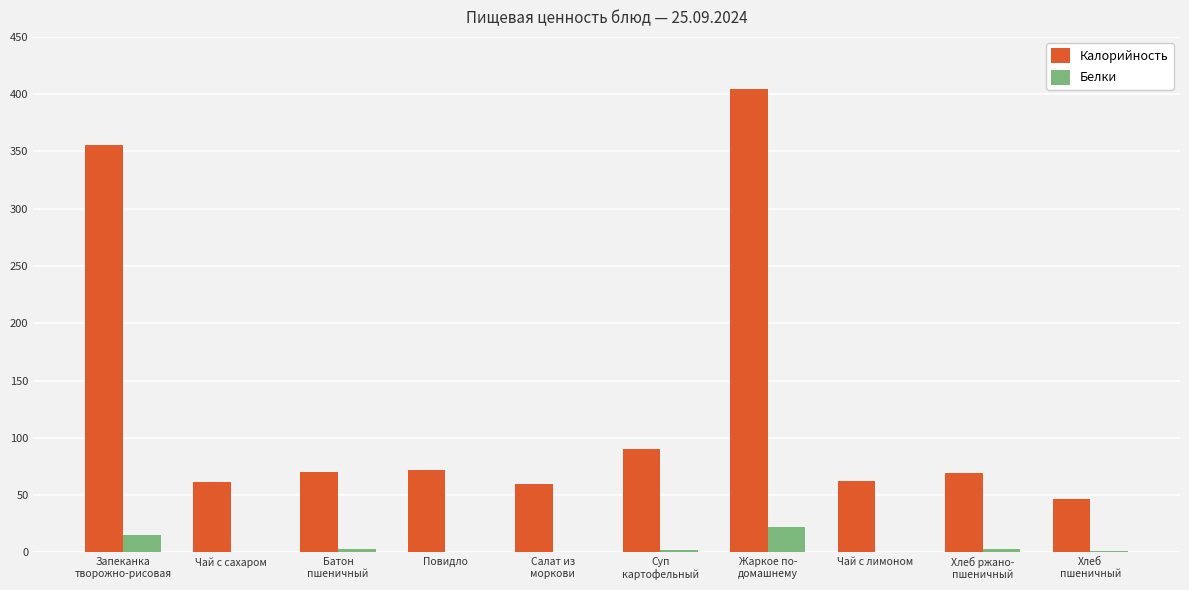

True or false: Белки has a value of 15.2 at Запеканка
творожно-рисовая.

True